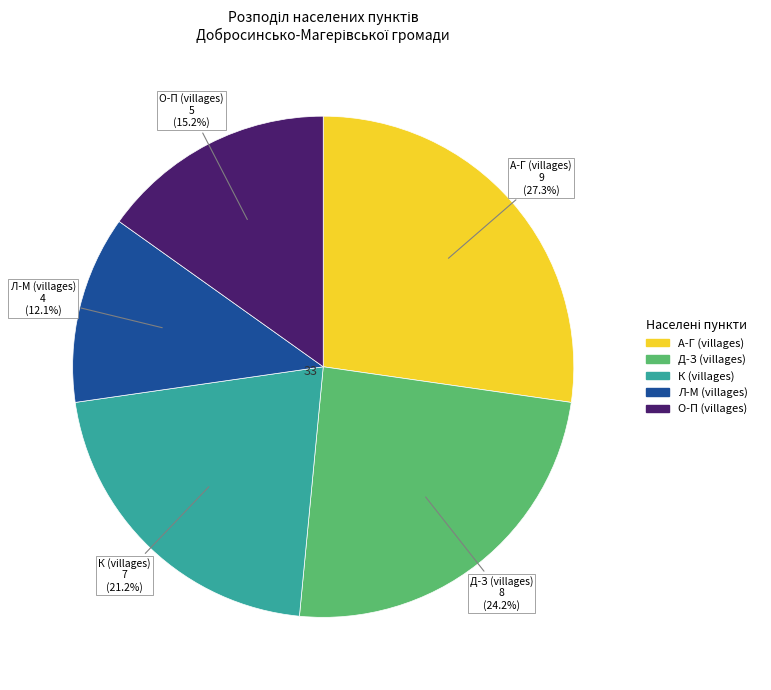

Does any single category account for the majority?

No